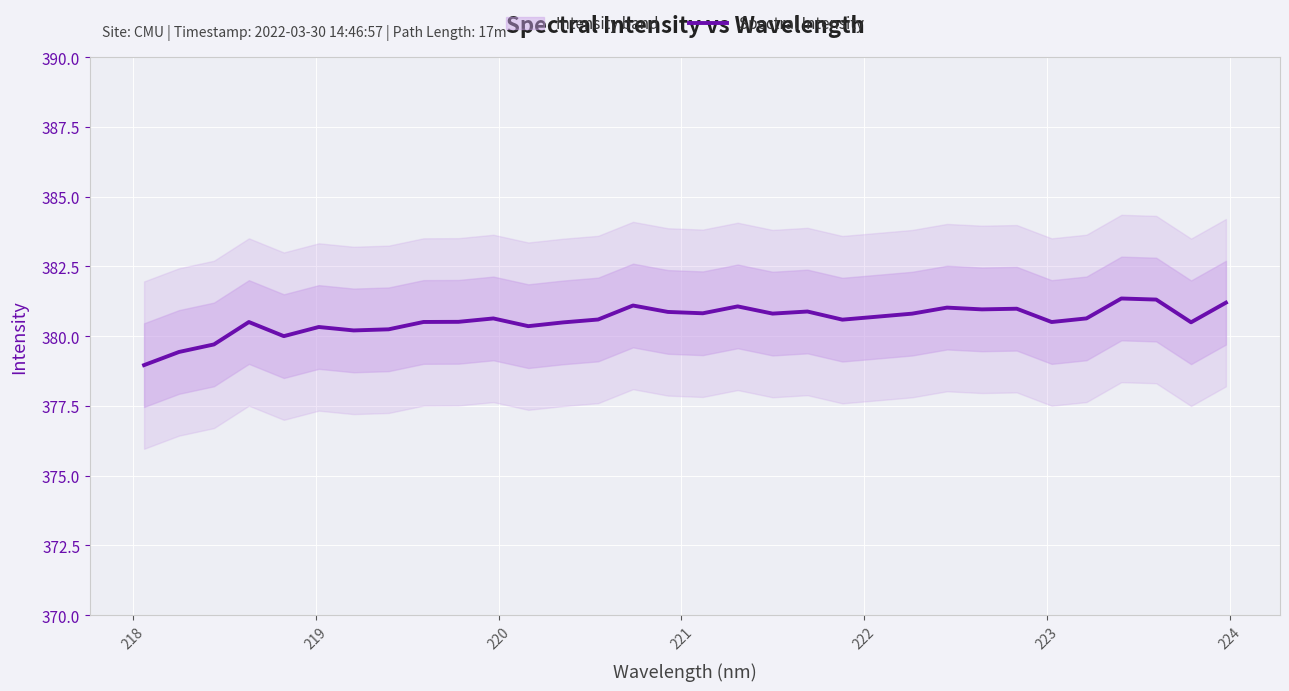

What is the difference between the maximum and minimum values?

2.4